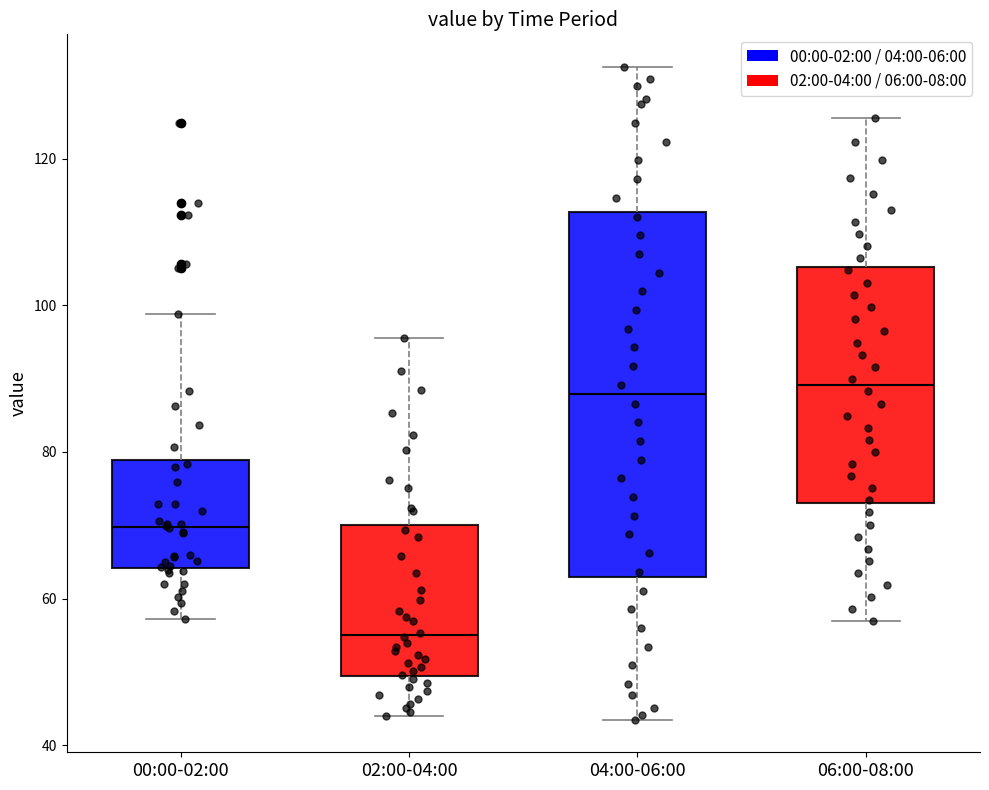

Where does the lower whisker of the box for 00:00-02:00 end on the y-axis? The values are not printed on the chart, so give them approximately, as read against the axis.

58